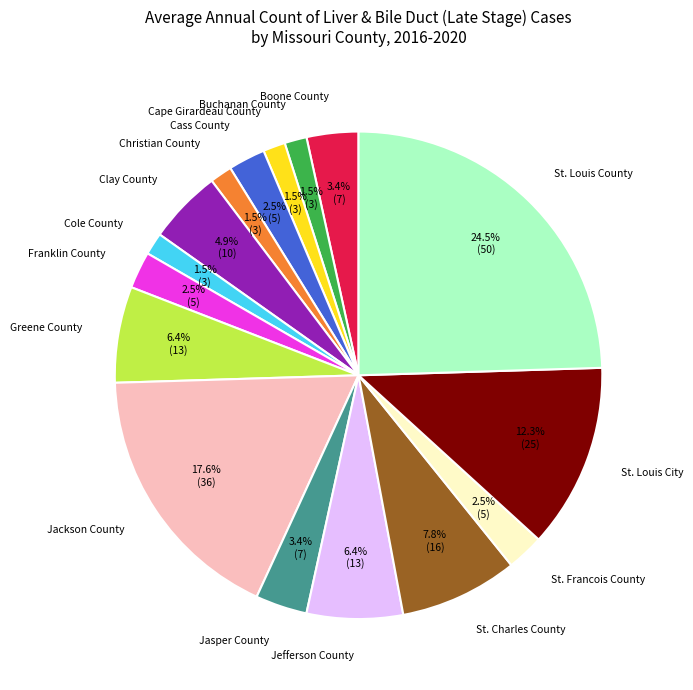

Which slice is the largest?

St. Louis County